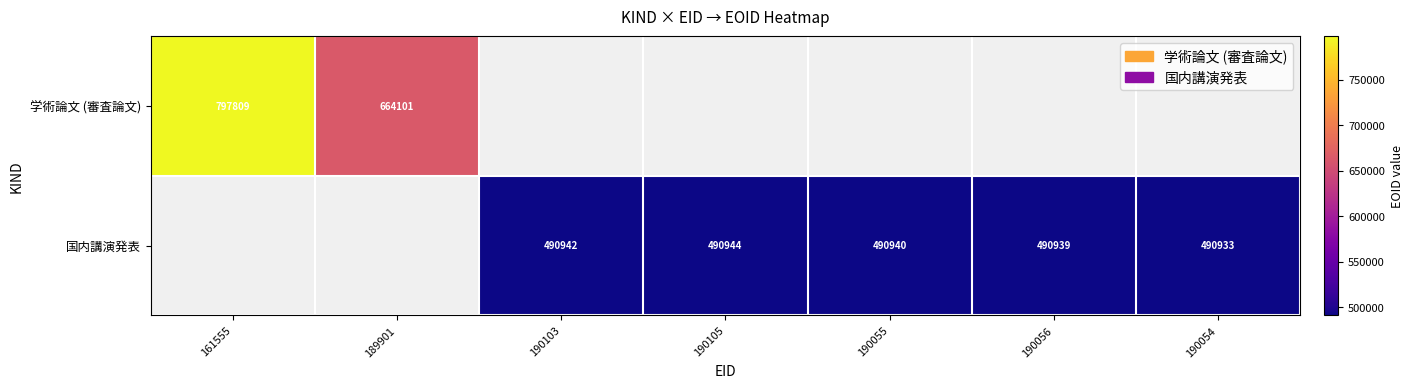

What is the sum of the 国内講演発表 values at 190055 and 190056?

981879